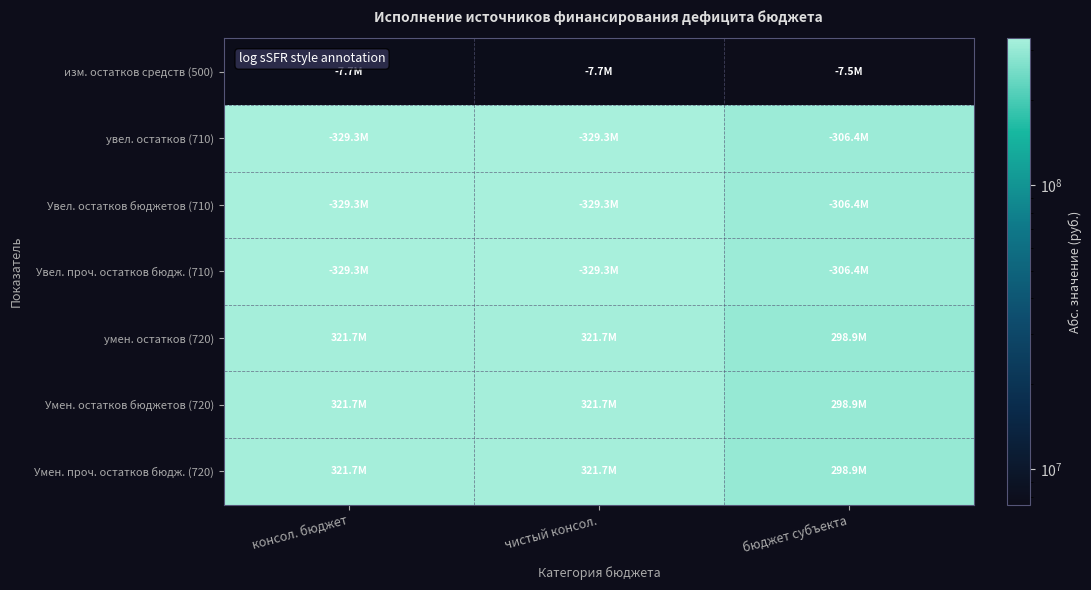

What is the total value across all series at бюджет субъекта?

1823610223.0